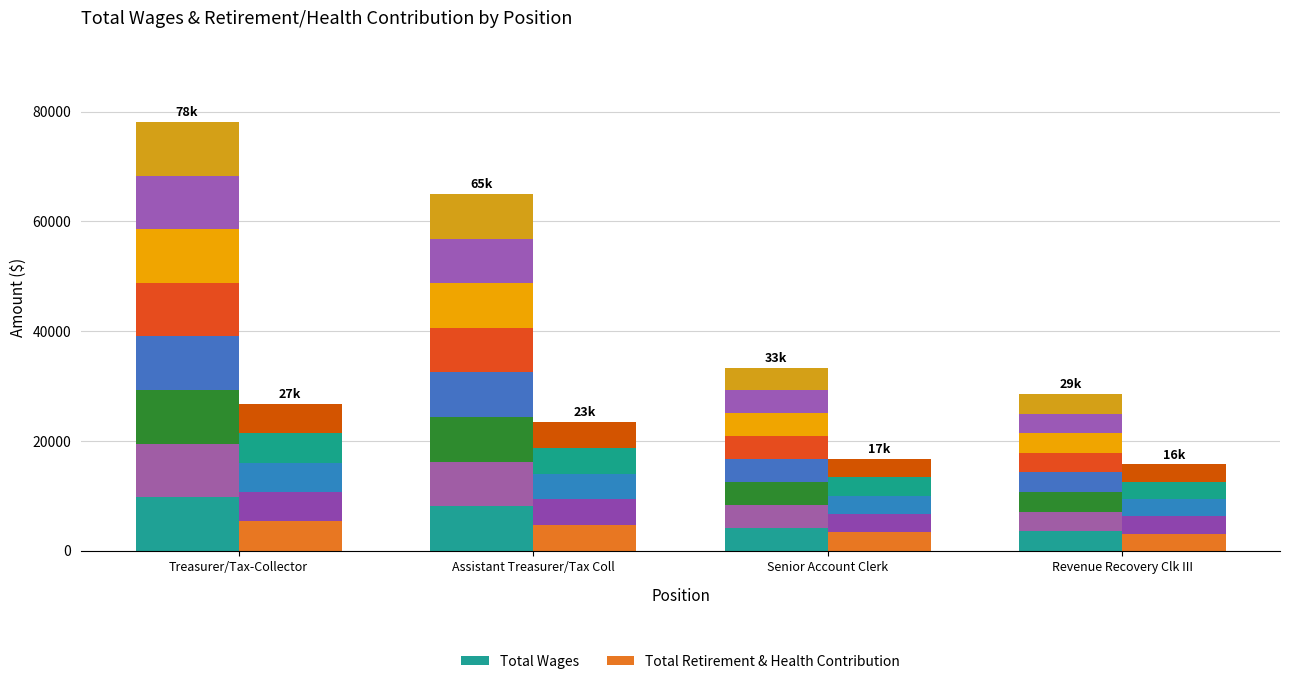

True or false: Retirement Seg 1 has a value of 4381.6 at Revenue Recovery Clk III.

False